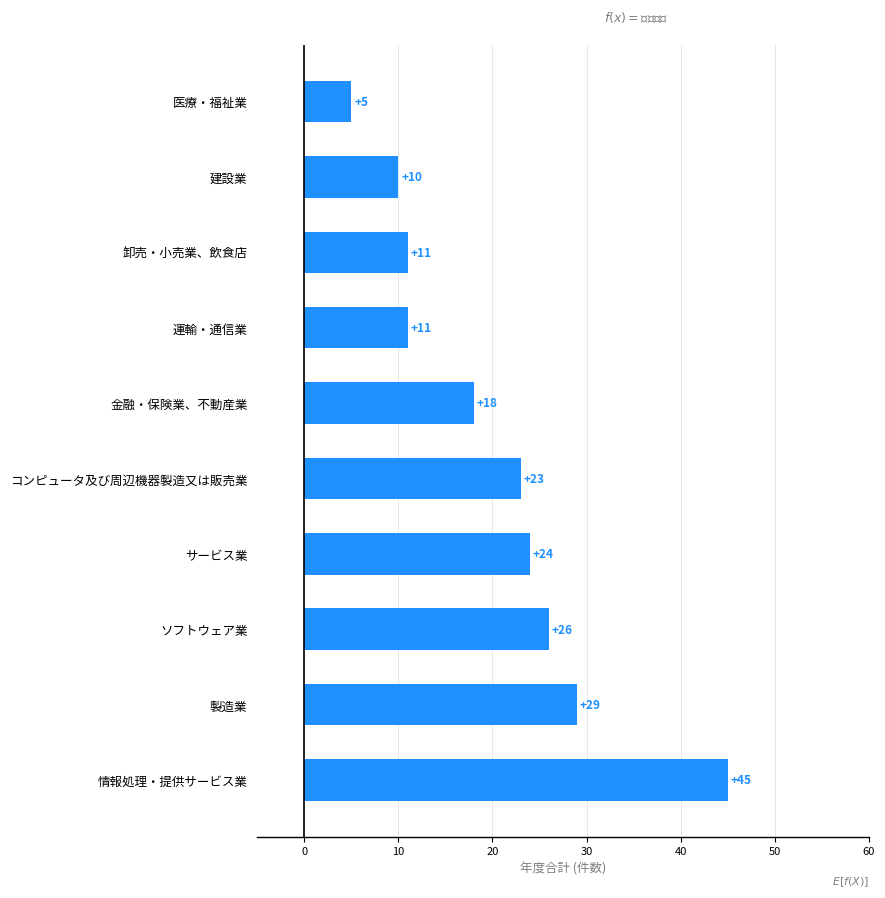

What is the smallest value displayed?

5